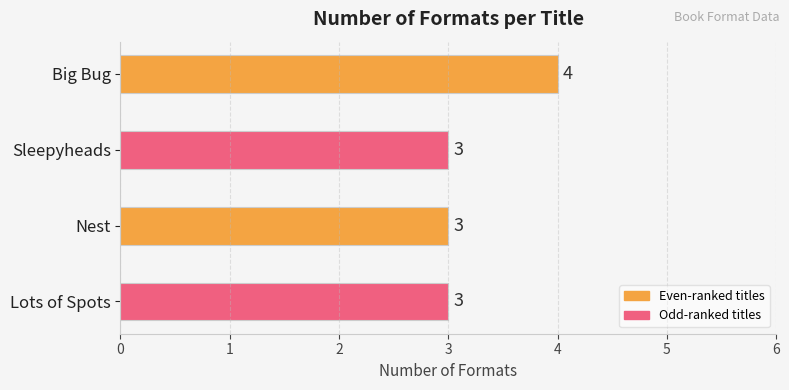

Approximately how many times larger is the value at Lots of Spots compared to Sleepyheads?

1.0